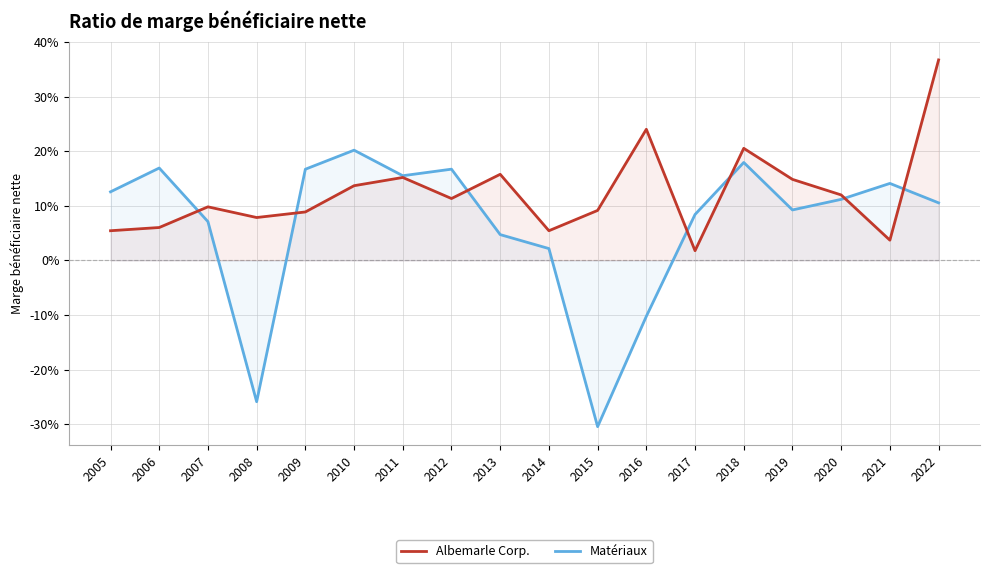

Read the Albemarle Corp. value at 2006.

0.1